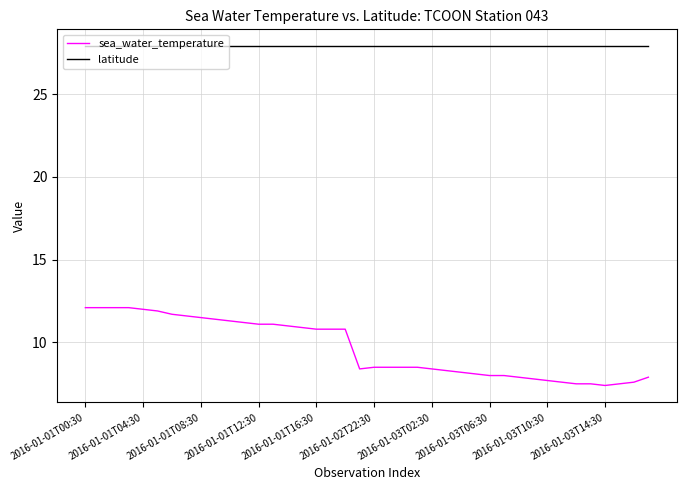

Which series has the largest range (max minus min)?

sea_water_temperature